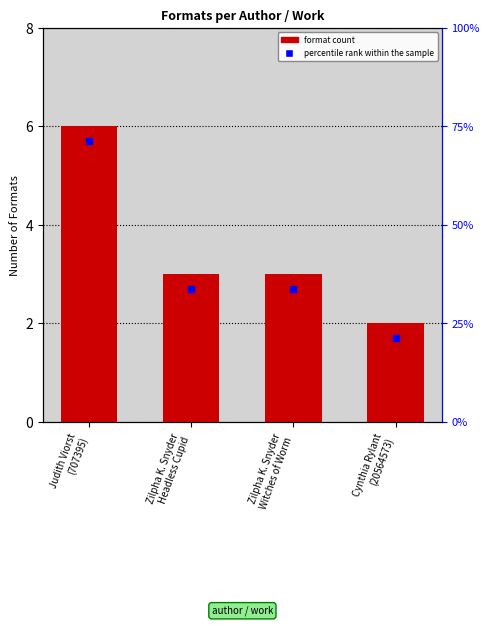

How many bars are there in total?

4